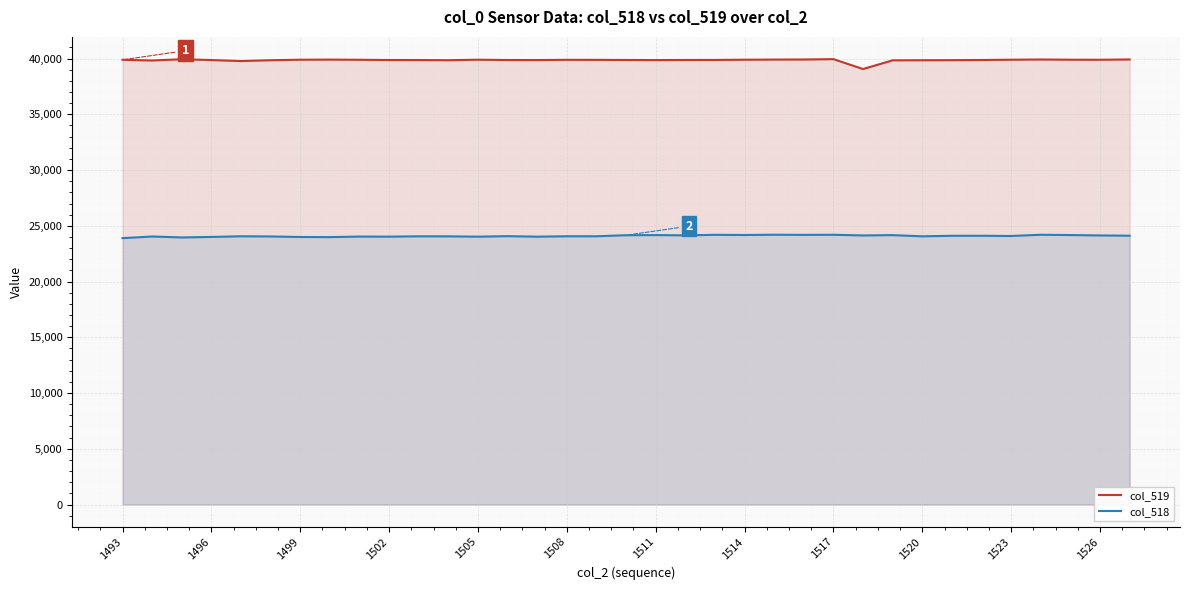

What is the total value across all series at 1511?

64037